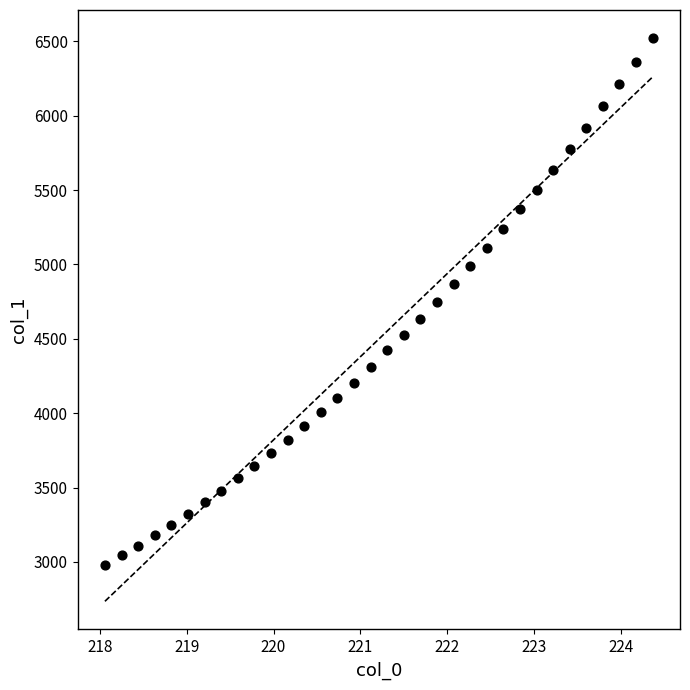

What is the range of Y values (max minus min)?

3540.5